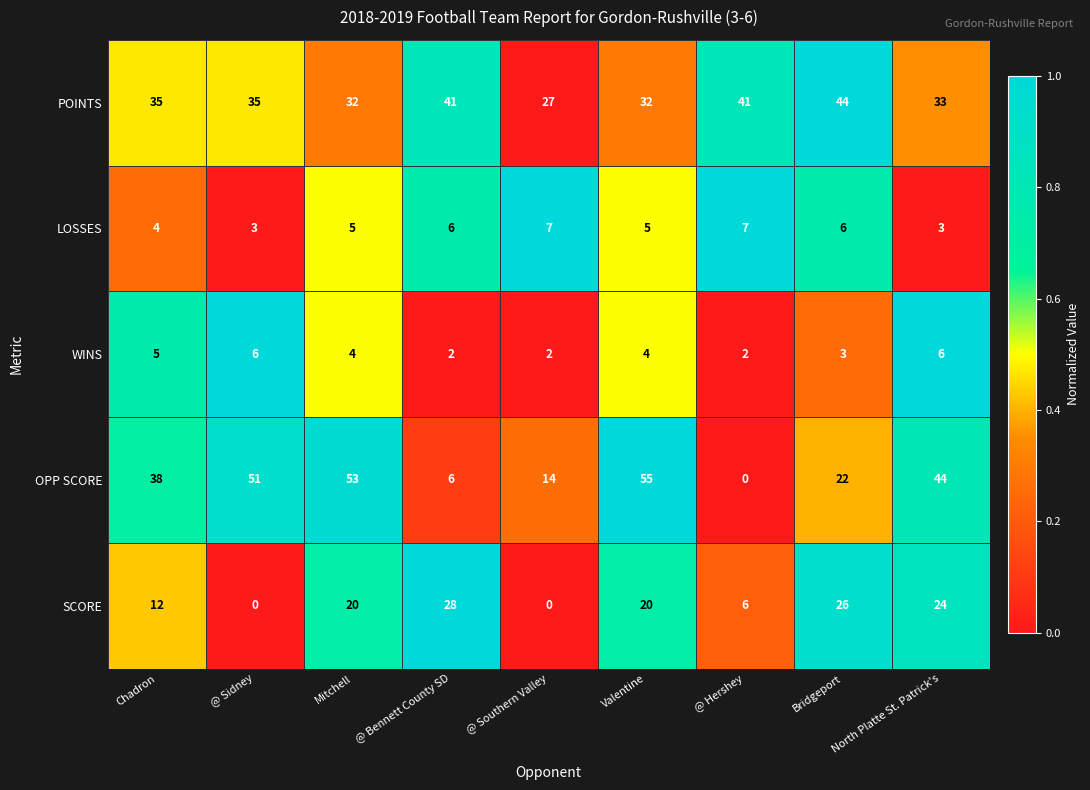

At @ Hershey, list the series in order from largest to smallest.

POINTS, LOSSES, SCORE, WINS, OPP SCORE